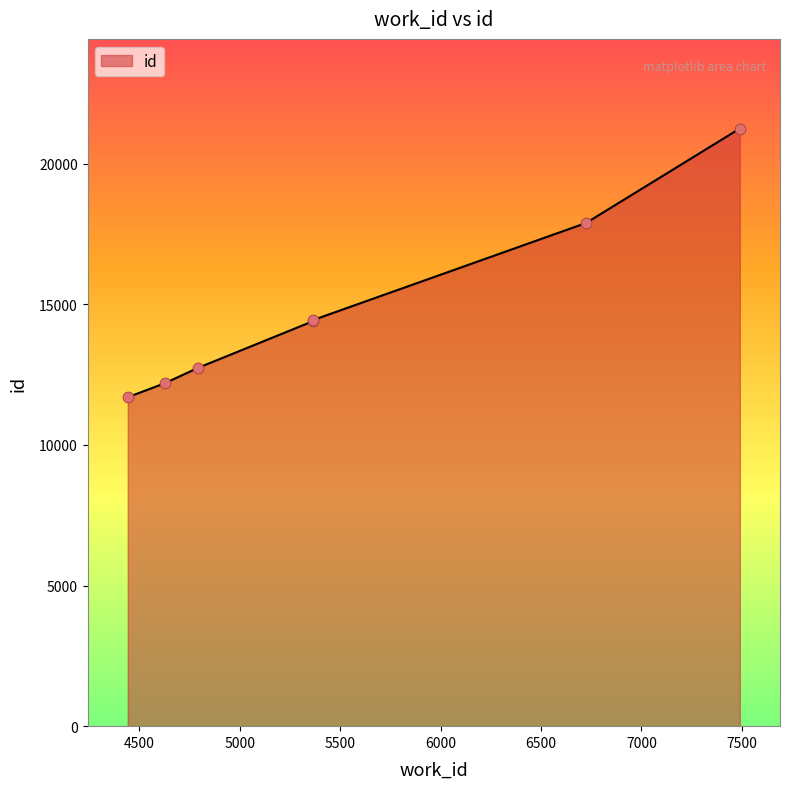

Approximately how many times larger is the value at 4626 compared to 5366?

0.8